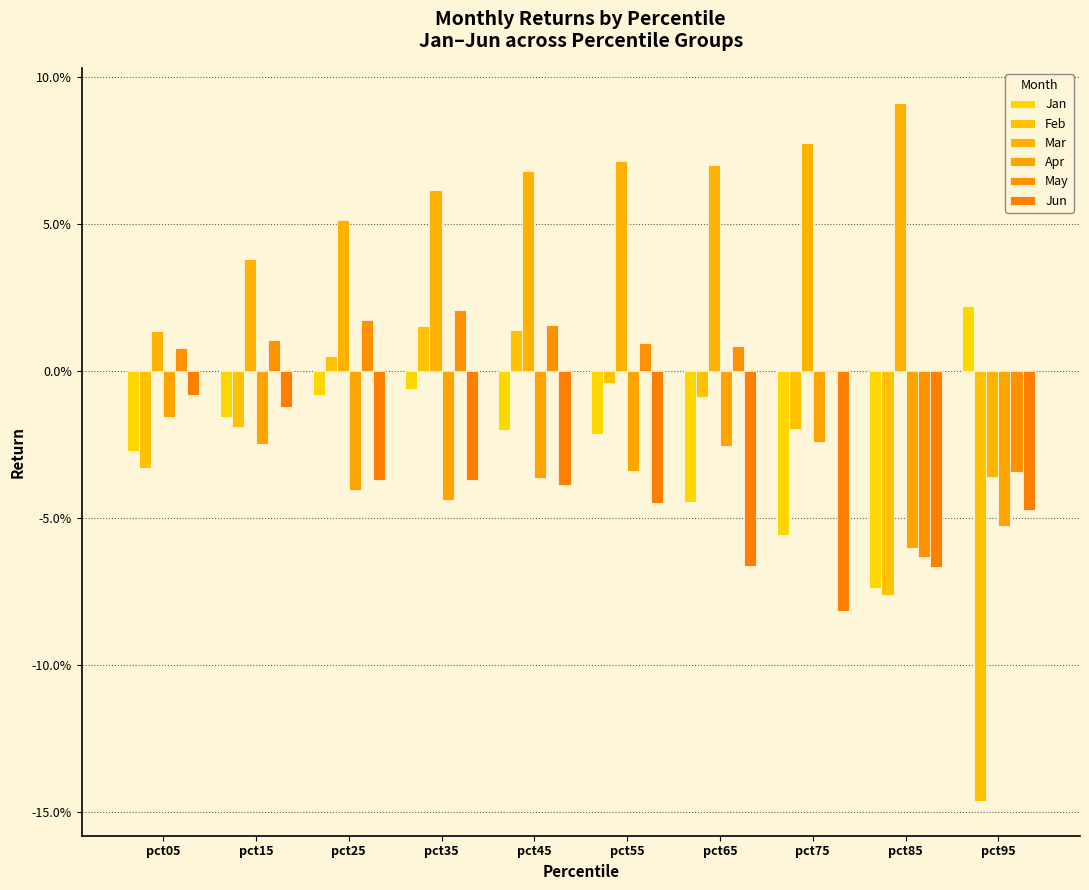

Reading right to left, list all the values displayed in this chart.

Jan: pct95=0.0	pct85=-0.1	pct75=-0.1	pct65=-0.0	pct55=-0.0	pct45=-0.0	pct35=-0.0	pct25=-0.0	pct15=-0.0	pct05=-0.0
Feb: pct95=-0.1	pct85=-0.1	pct75=-0.0	pct65=-0.0	pct55=-0.0	pct45=0.0	pct35=0.0	pct25=0.0	pct15=-0.0	pct05=-0.0
Mar: pct95=-0.0	pct85=0.1	pct75=0.1	pct65=0.1	pct55=0.1	pct45=0.1	pct35=0.1	pct25=0.1	pct15=0.0	pct05=0.0
Apr: pct95=-0.1	pct85=-0.1	pct75=-0.0	pct65=-0.0	pct55=-0.0	pct45=-0.0	pct35=-0.0	pct25=-0.0	pct15=-0.0	pct05=-0.0
May: pct95=-0.0	pct85=-0.1	pct75=-0.0	pct65=0.0	pct55=0.0	pct45=0.0	pct35=0.0	pct25=0.0	pct15=0.0	pct05=0.0
Jun: pct95=-0.0	pct85=-0.1	pct75=-0.1	pct65=-0.1	pct55=-0.0	pct45=-0.0	pct35=-0.0	pct25=-0.0	pct15=-0.0	pct05=-0.0